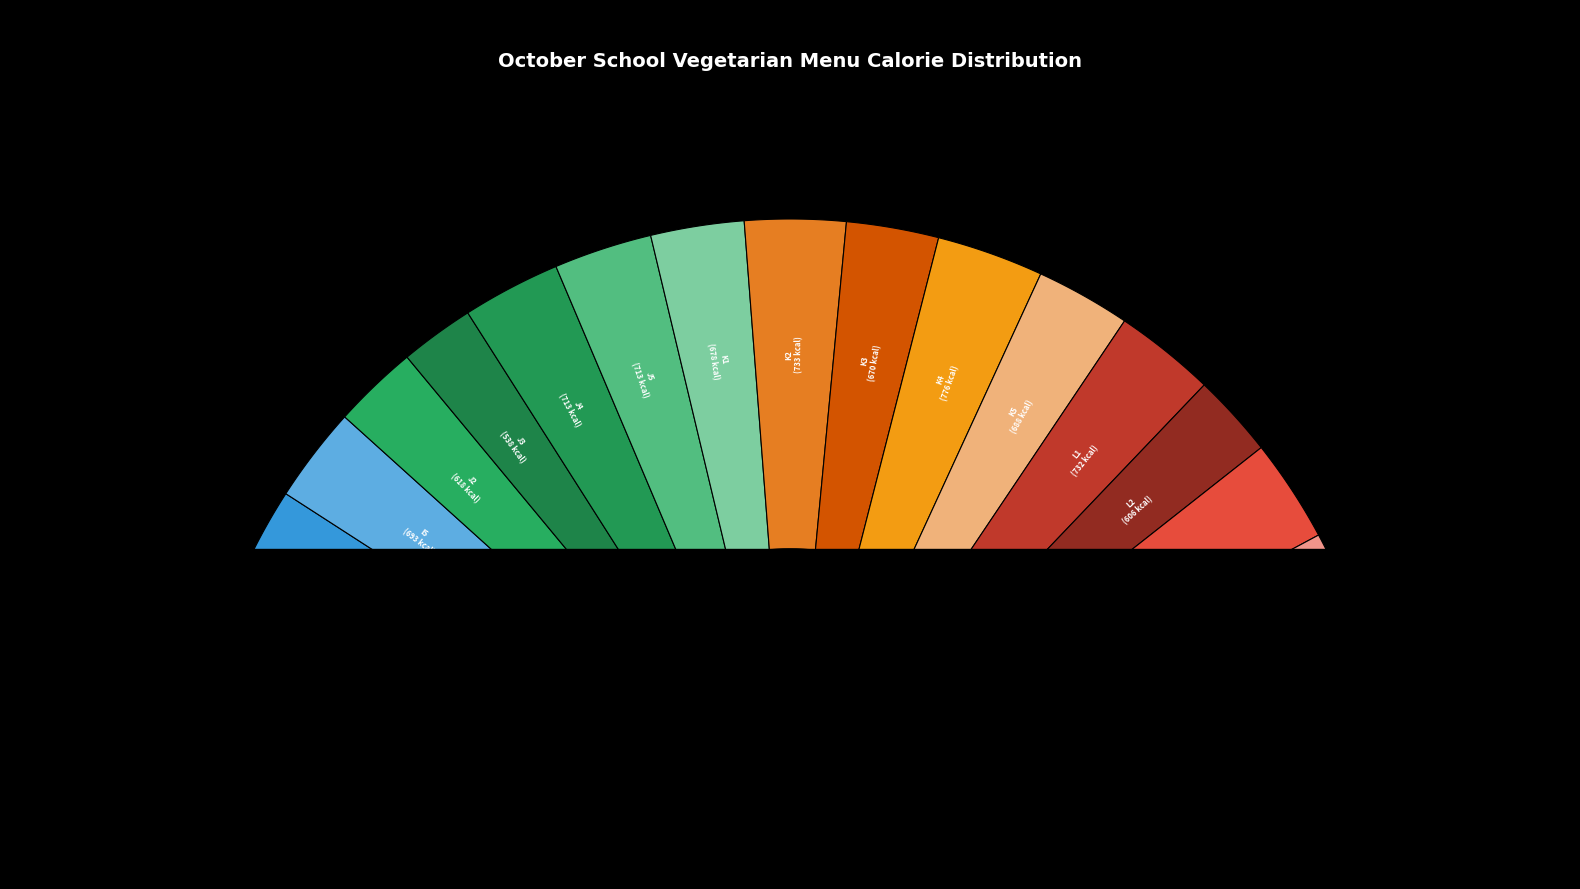

To the nearest percent, what is the combined percentage of J4 and K2?

11%